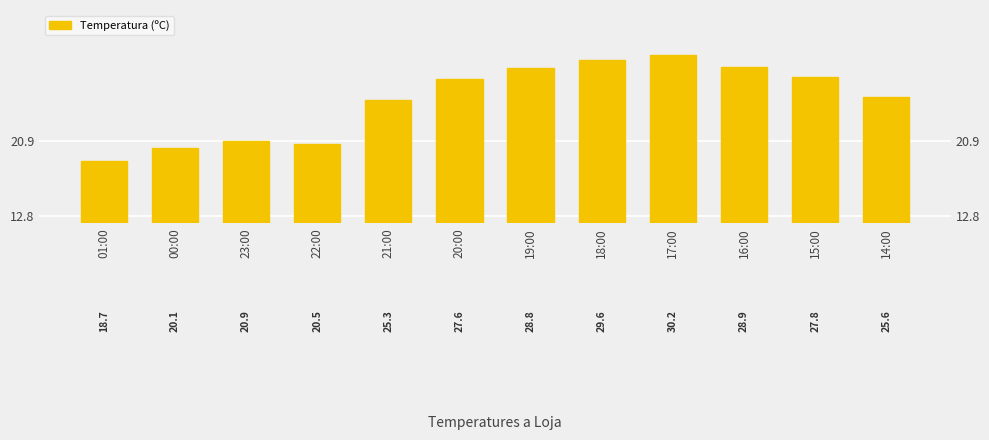

What is the change in value from 17:00 to 16:00?

-1.3